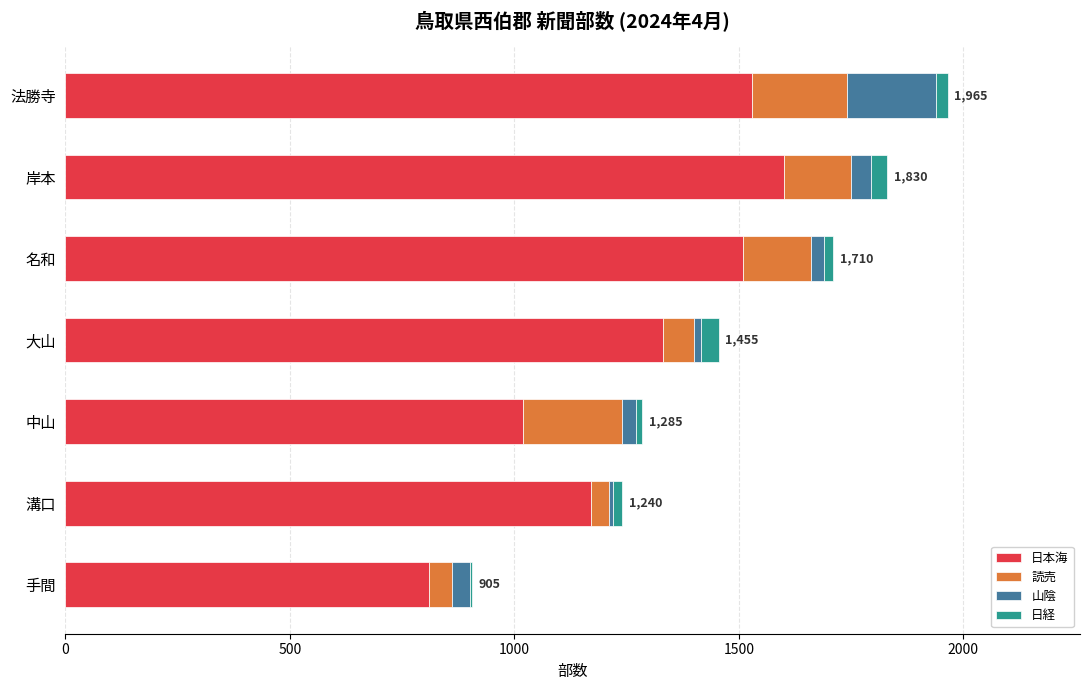

The value of 日本海 at 大山 is 1330. True or false?

True